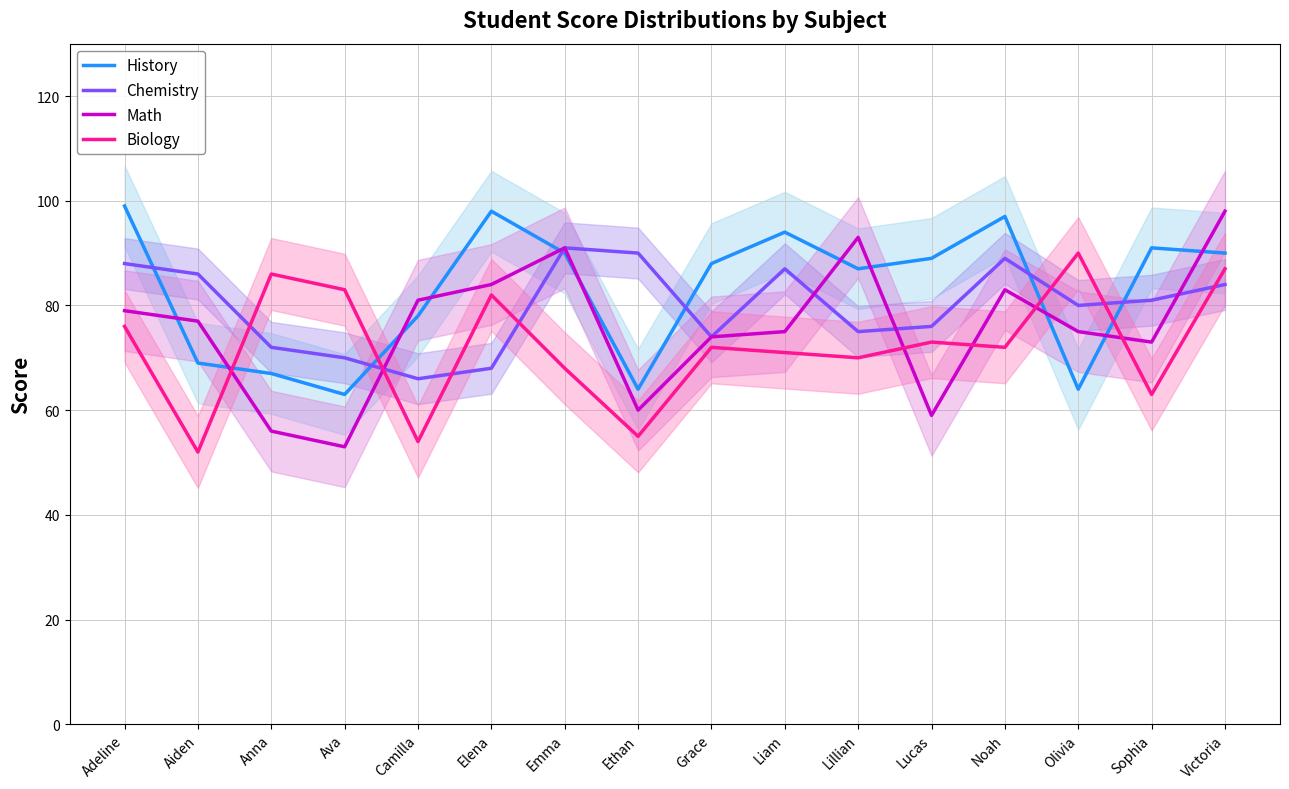

Does the chart display data point markers on the line(s)?

No